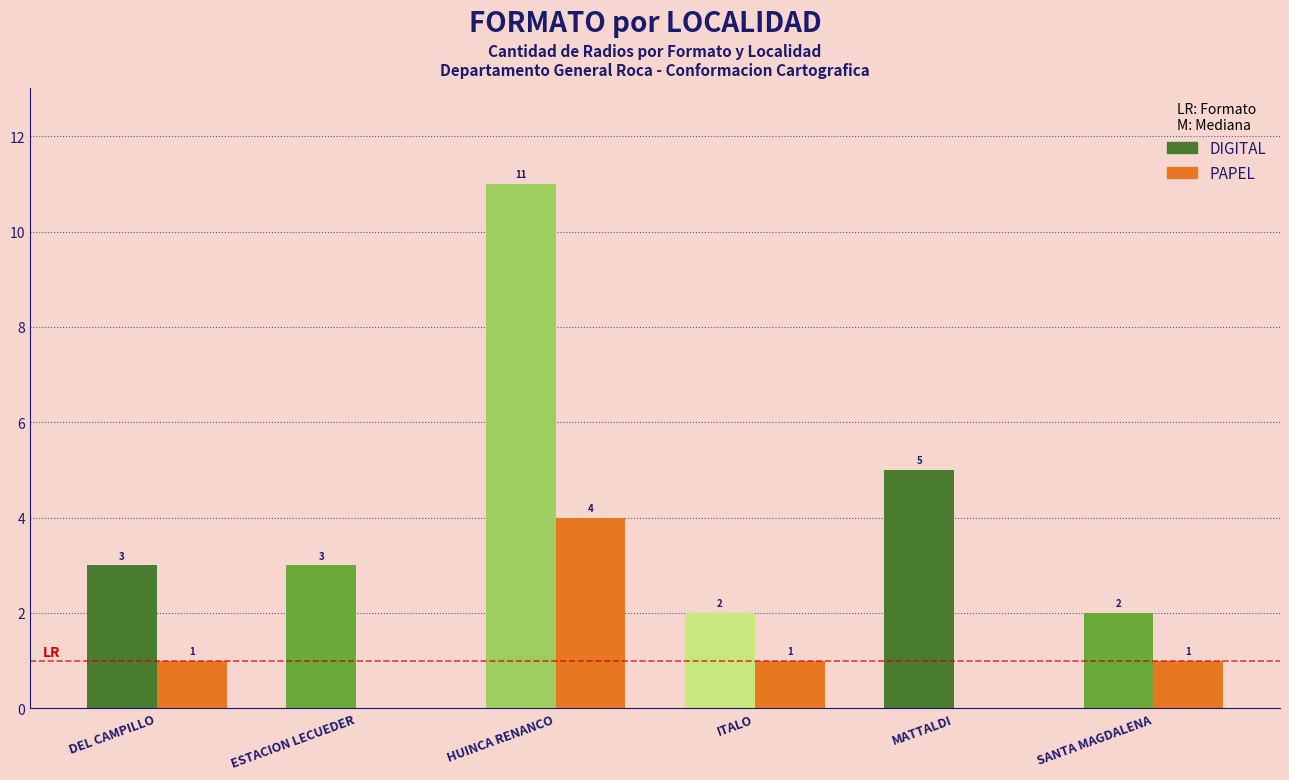

What is the sum of the DIGITAL values at ITALO and HUINCA RENANCO?

13